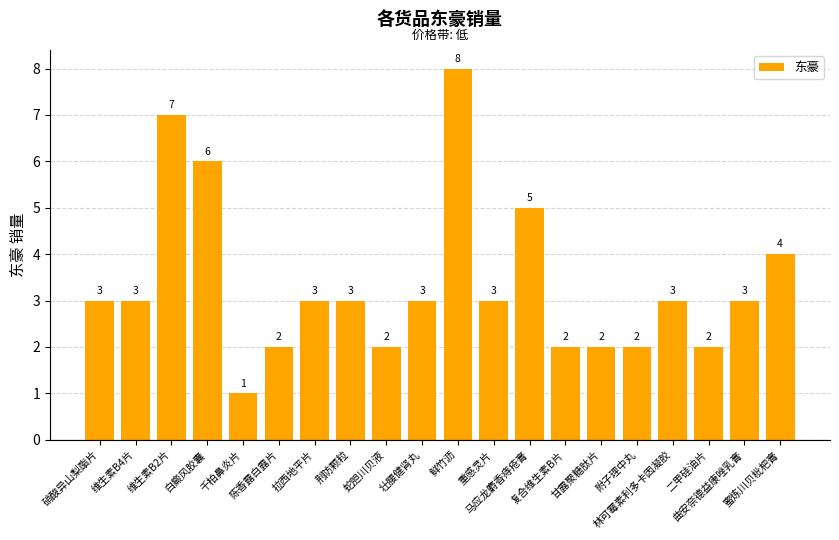

What is the sum of the values at 复合维生素B片 and 重感灵片?

5